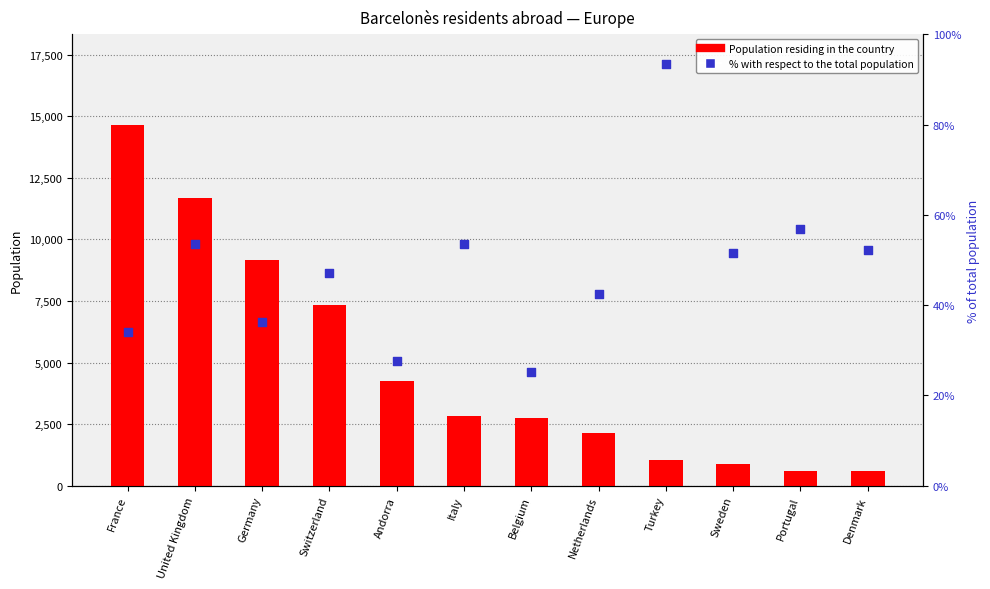

At how many categories does at least one series exceed 10972?

2